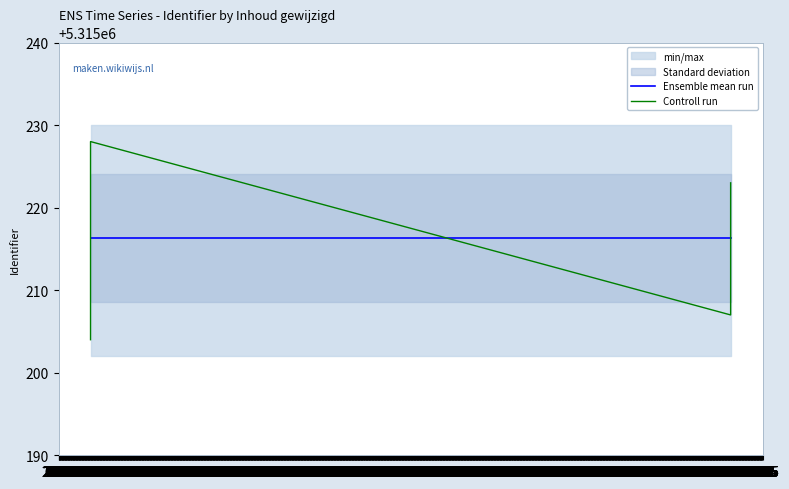

Is it true that Ensemble mean run equals 8870759.8 at 16.02?

False